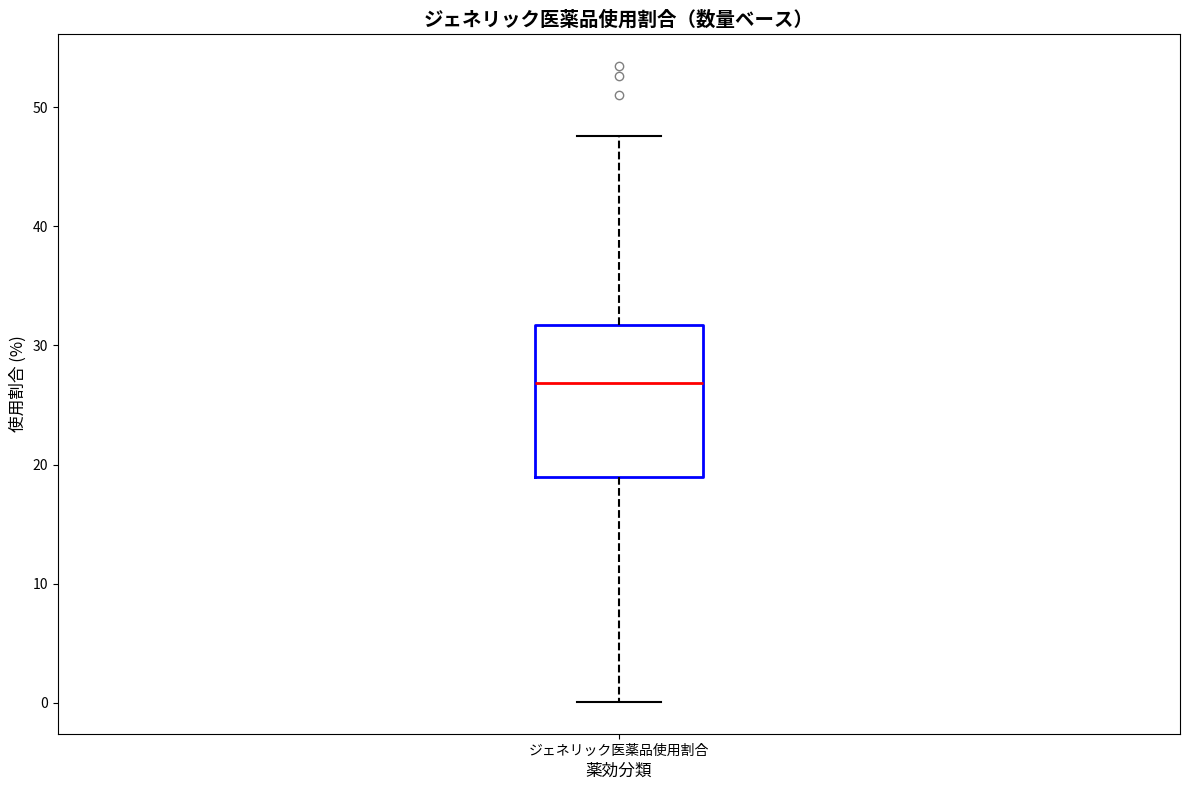

Read this box plot against the y-axis: the position of the median line, the range covered by the box, and the ends of both whiskers. The values are not printed on the chart, so give them approximately, as read against the axis.

median 27, box 19 to 32, whiskers 0 to 48